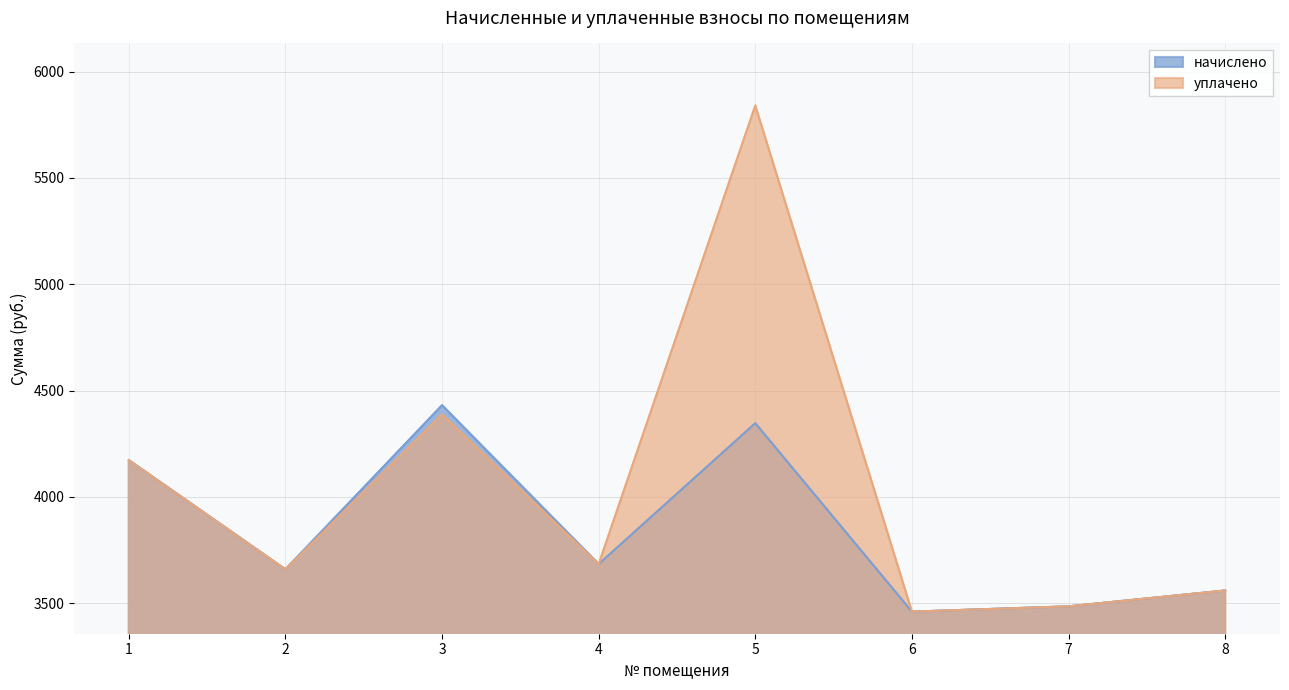

True or false: уплачено and начислено cross at least once.

True